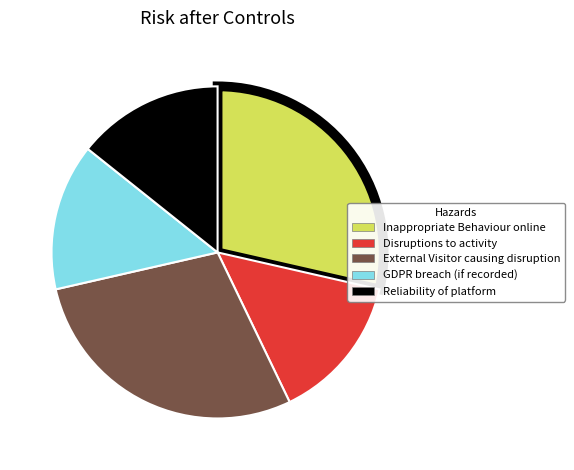

True or false: Reliability of platform accounts for 14% of the total.

True